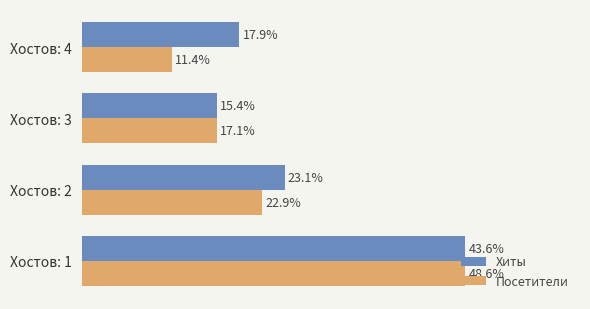

What are all the series names shown in the legend?

Хиты, Посетители